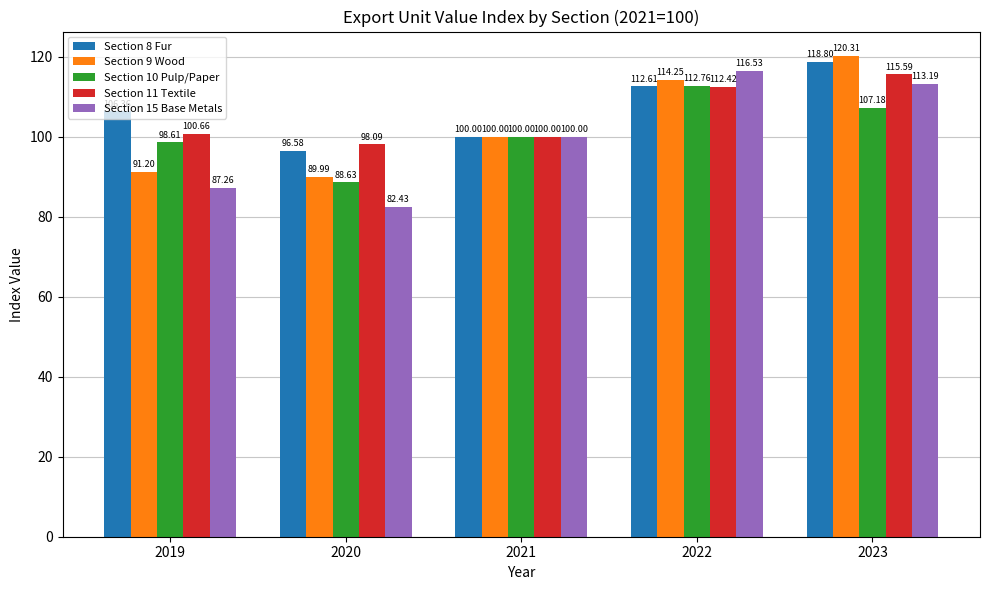

What is the difference between the Section 9 Wood values at 2023 and 2019?

29.1